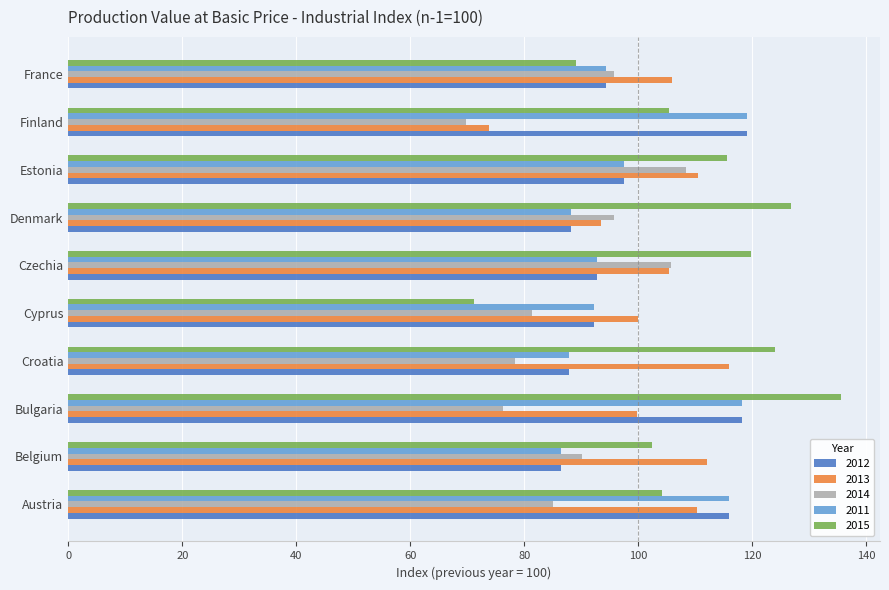

What is the greatest value displayed?

135.6